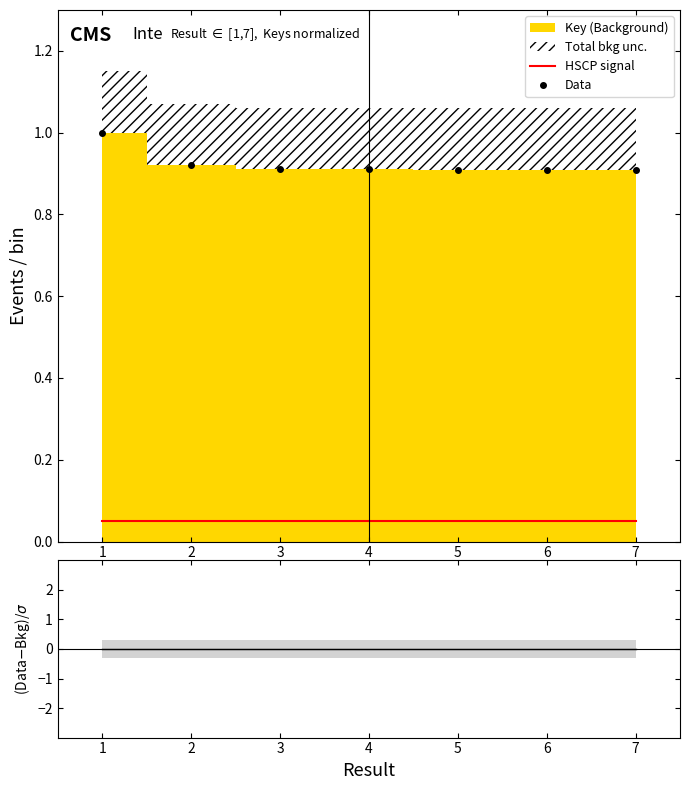

What is the difference between the highest and lowest values at 4?

0.9